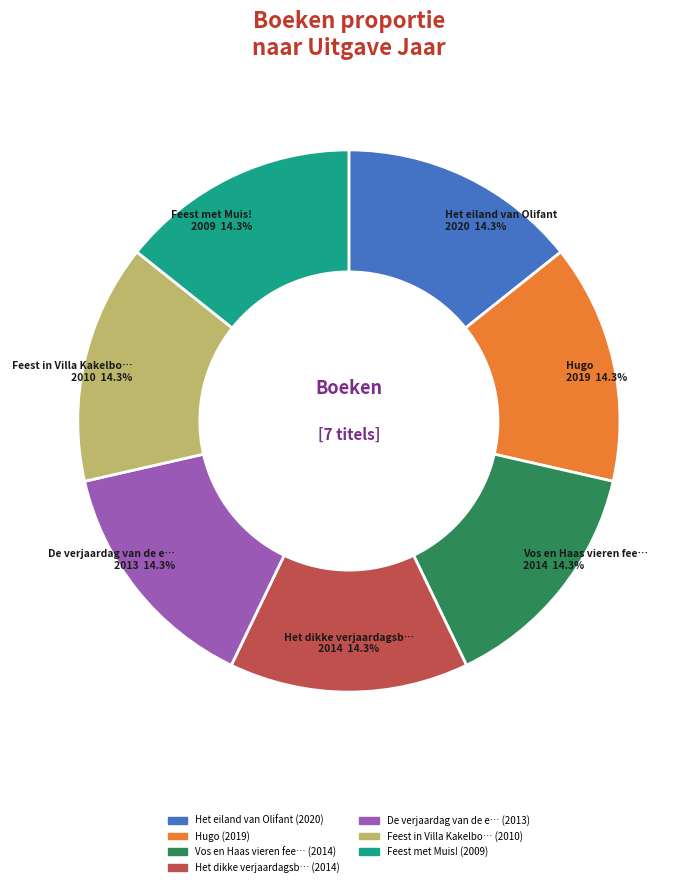

Is there a majority slice in this chart?

No